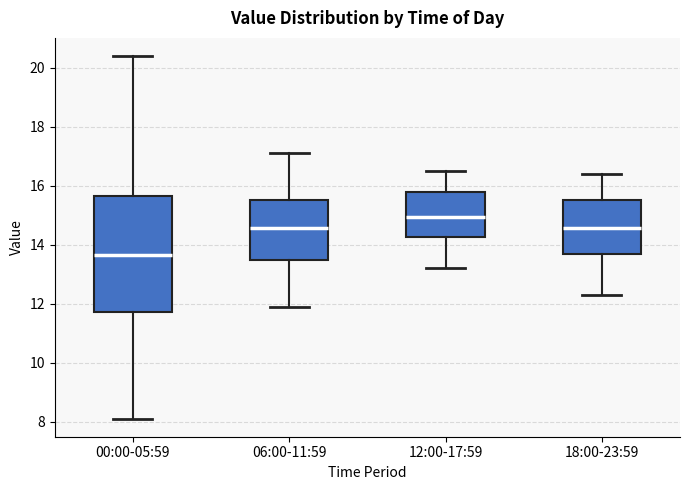

Reading left to right, transcribe this box plot: for each box, give where its median line is, the range the box spans, and where its two whiskers end, as read against the y-axis. The values are not printed on the chart, so give them approximately, as read against the axis.

00:00-05:59: median 13.6, box 11.8 to 15.6, whiskers 8.2 to 20.4
06:00-11:59: median 14.6, box 13.4 to 15.6, whiskers 12.0 to 17.2
12:00-17:59: median 15.0, box 14.2 to 15.8, whiskers 13.2 to 16.6
18:00-23:59: median 14.6, box 13.8 to 15.6, whiskers 12.4 to 16.4